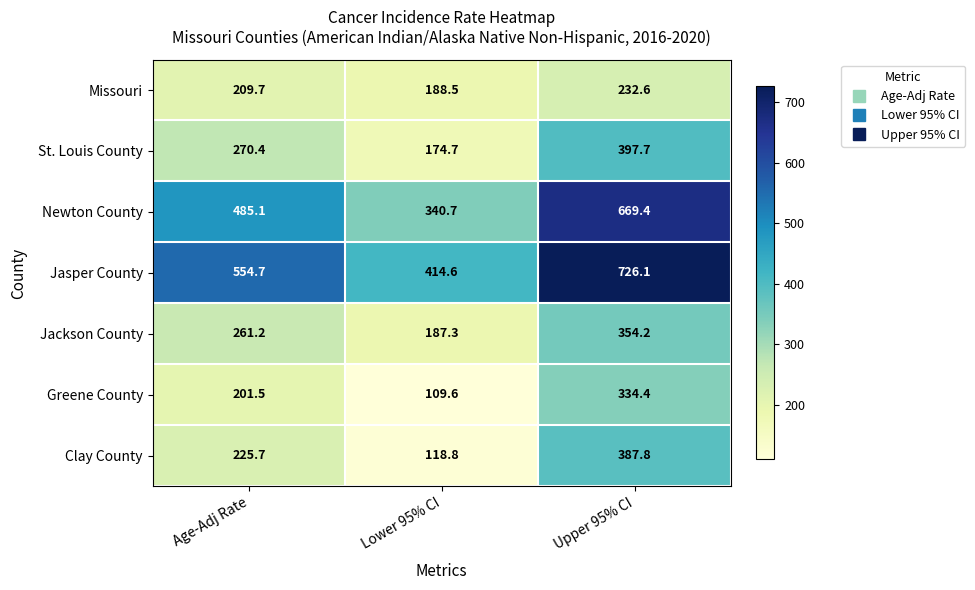

The value of Jasper County at Upper 95% CI is 726.1. True or false?

True